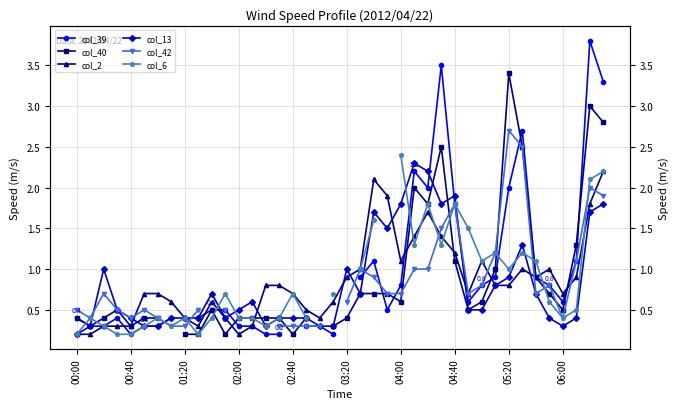

Is this an area chart (filled region under the line)?

No